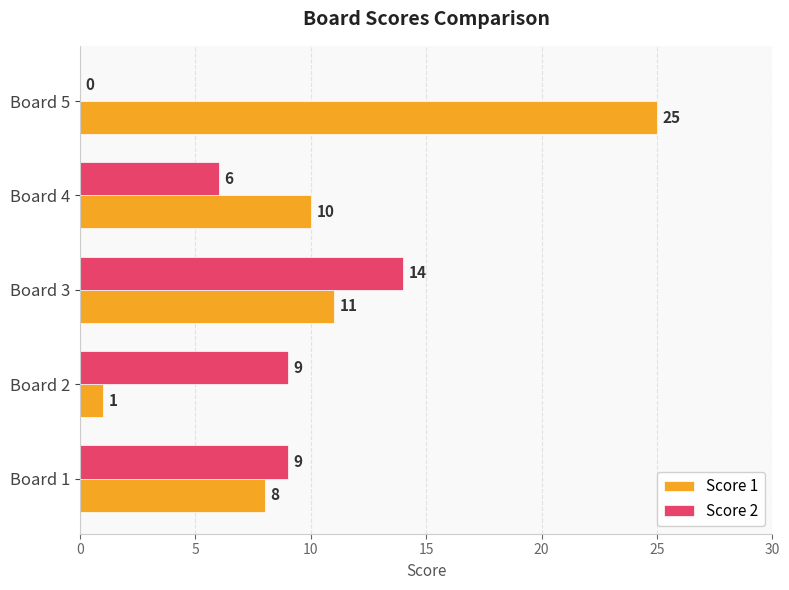

Which series has the largest total across all categories?

Score 1